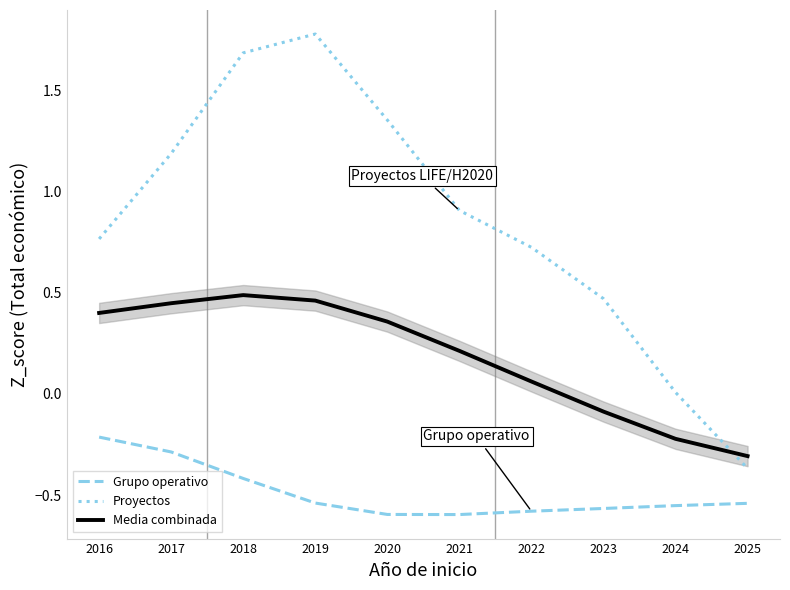

Between which two adjacent categories do Proyectos and Media combinada first intersect?

2024 and 2025